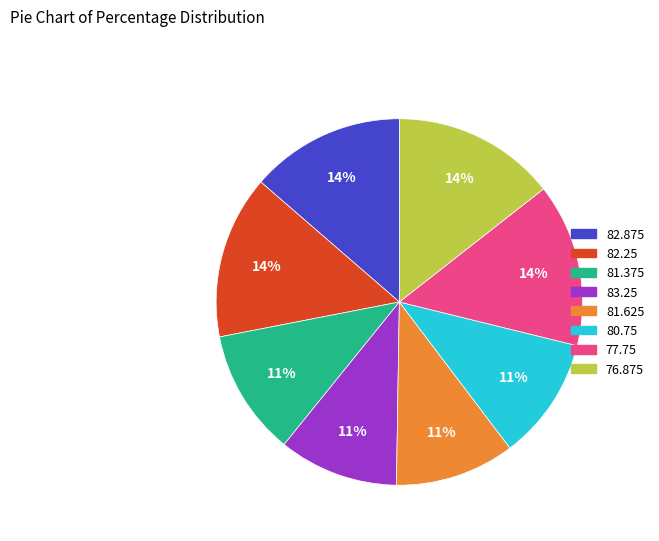

Is there a majority slice in this chart?

No